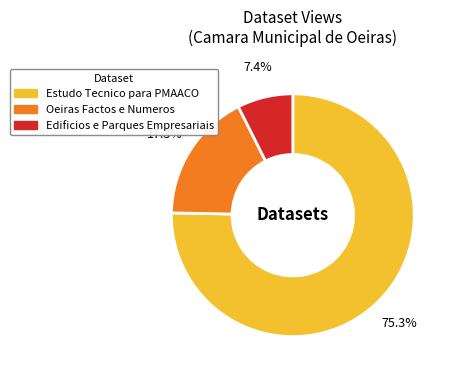

To the nearest percent, what portion does Estudo Tecnico para PMAACO represent?

75%